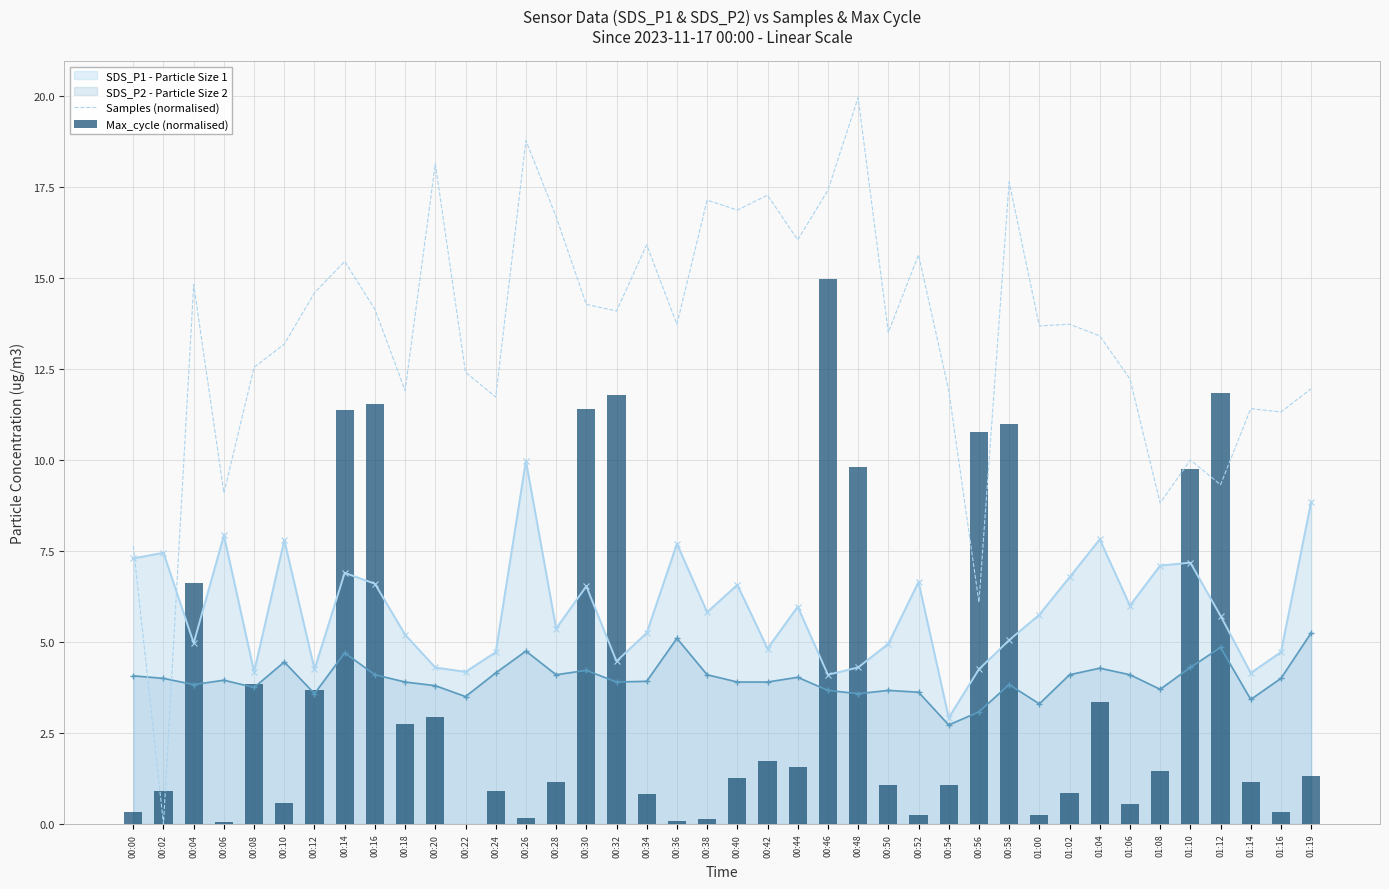

What is the label of the 26th bar from the left?

00:50